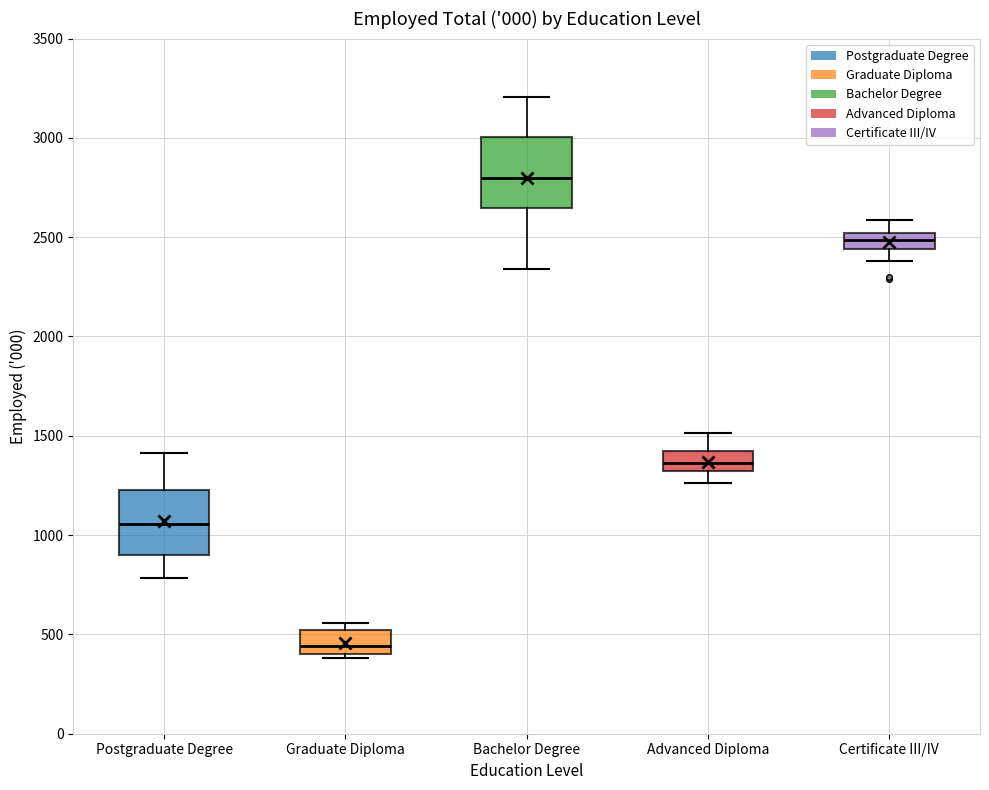

Reading left to right, read every box against the y-axis: the position of its median line, the range the box covers, and the ends of its whiskers. The values are not printed on the chart, so give them approximately, as read against the axis.

Postgraduate Degree: median 1050, box 900 to 1250, whiskers 800 to 1400
Graduate Diploma: median 450, box 400 to 500, whiskers 400 (just below the box's lower edge) to 550
Bachelor Degree: median 2800, box 2650 to 3000, whiskers 2350 to 3200
Advanced Diploma: median 1350, box 1300 to 1400, whiskers 1250 to 1500
Certificate III/IV: median 2500 (inside the box), box 2450 to 2500, whiskers 2400 to 2600